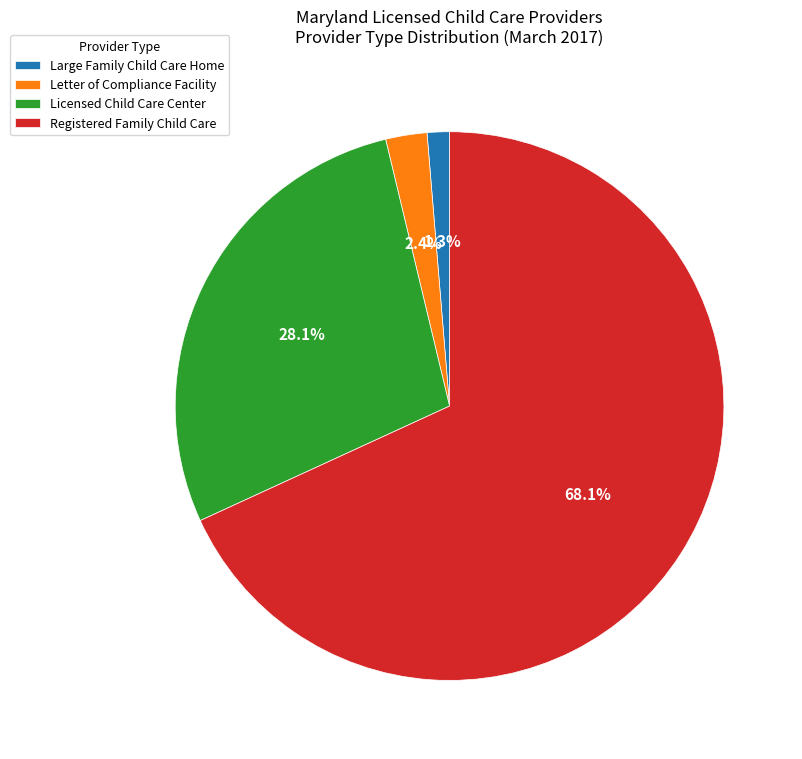

Which has a higher value, Registered Family Child Care or Letter of Compliance Facility?

Registered Family Child Care